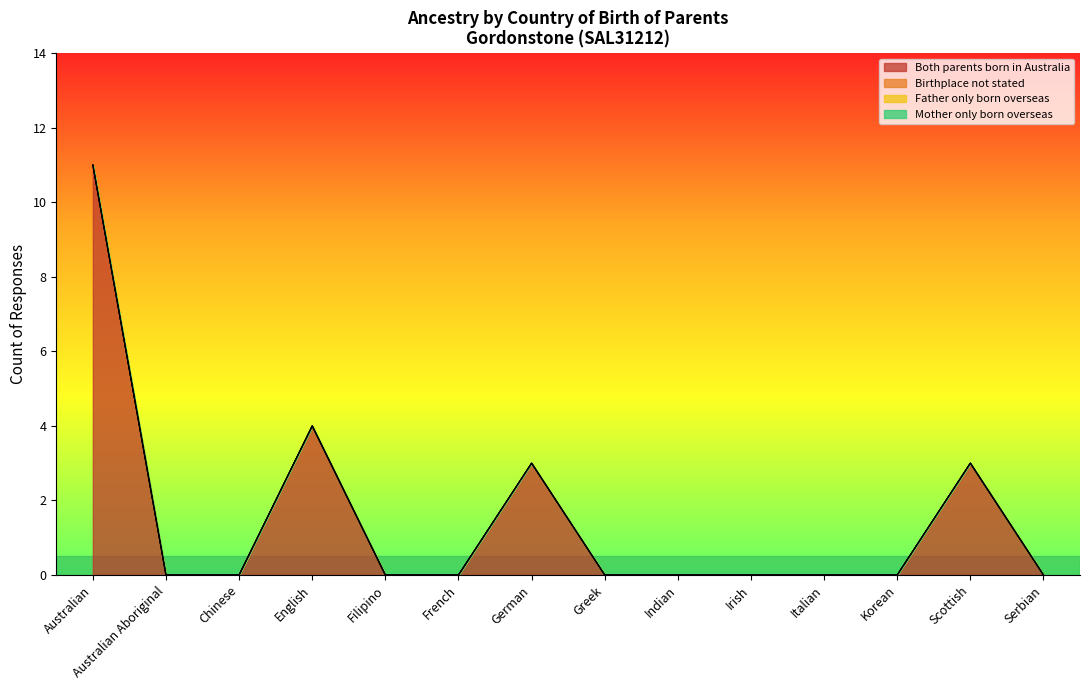

Between Australian and Serbian, which series saw the biggest shift?

Both parents born in Australia